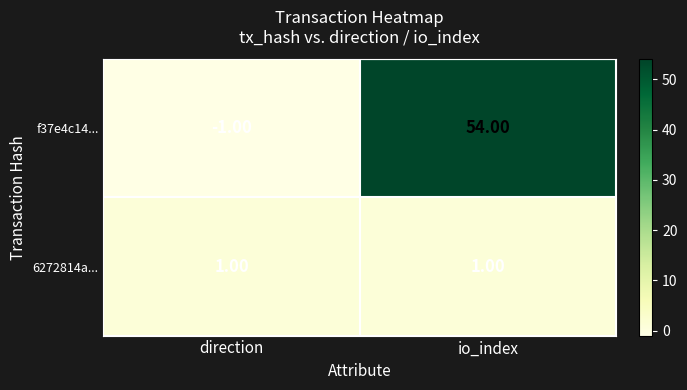

What is the greatest value displayed?

54